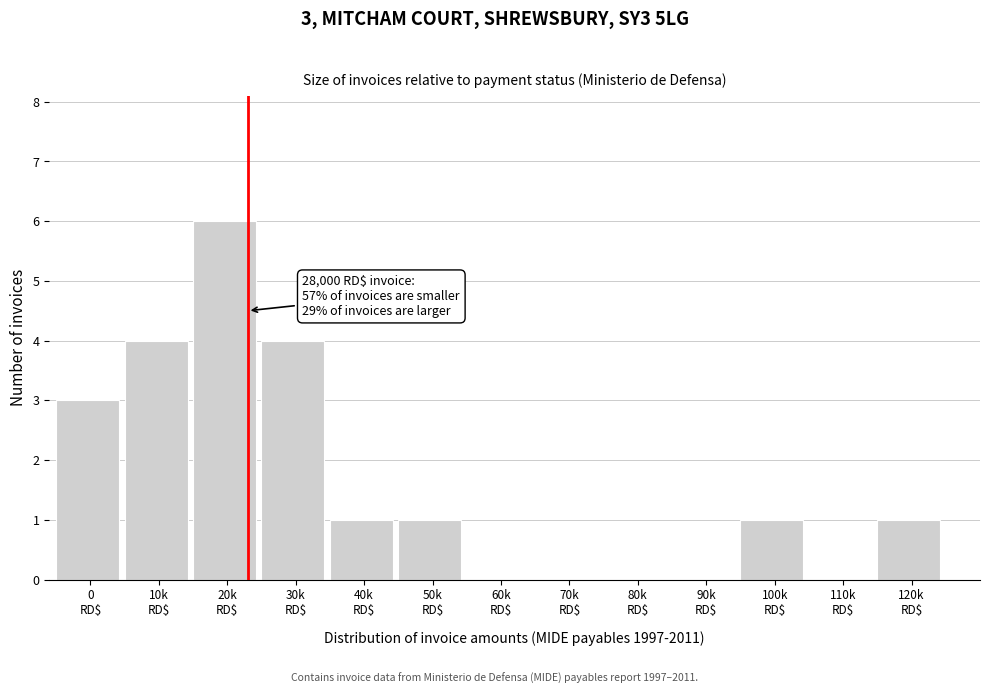

What is the maximum value shown in the chart?

6